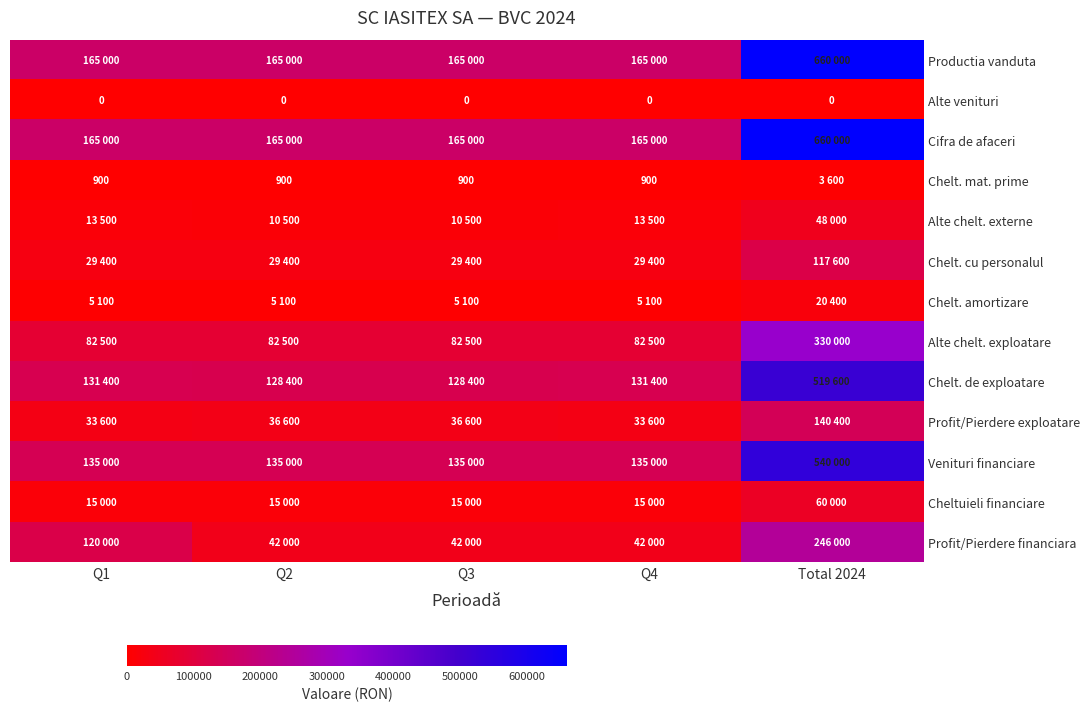

Between Q3 and Q4, which is larger?

Q3